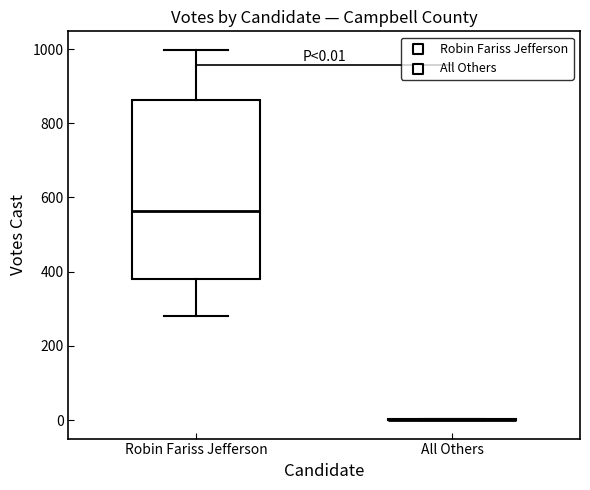

Comparing the boxes themselves (not the whiskers), which one is the tallest?

Robin Fariss Jefferson